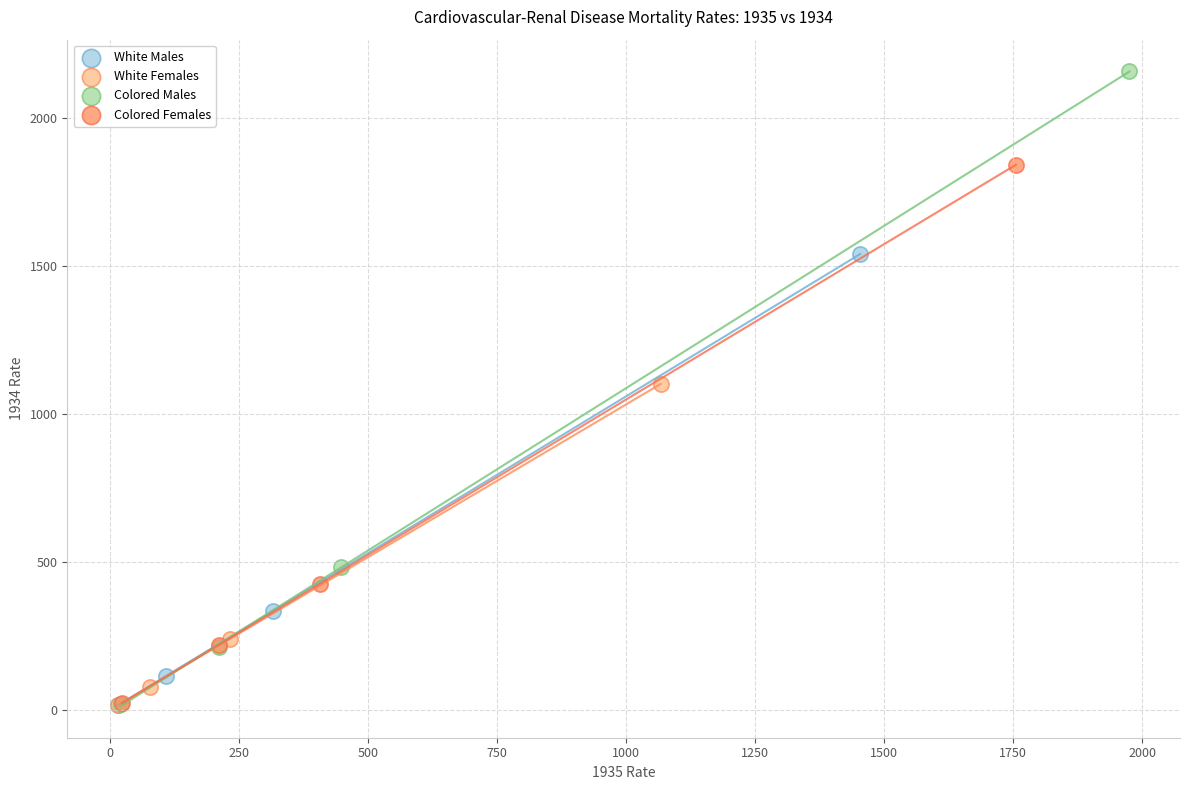

Which series contains the highest Y value?

Colored Males